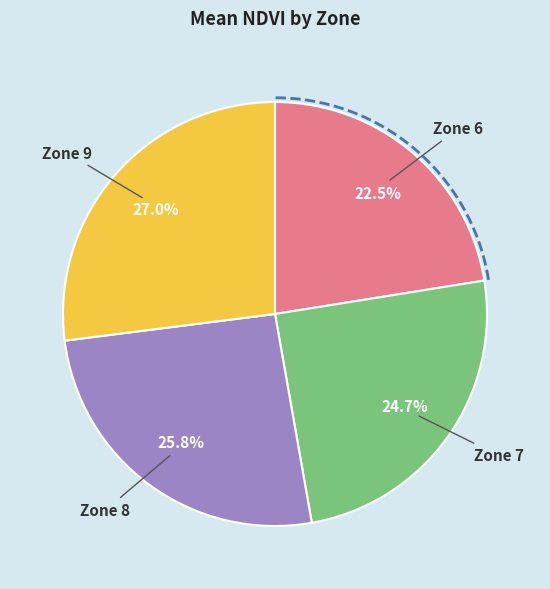

To the nearest percent, what percentage of the pie is Zone 7?

25%